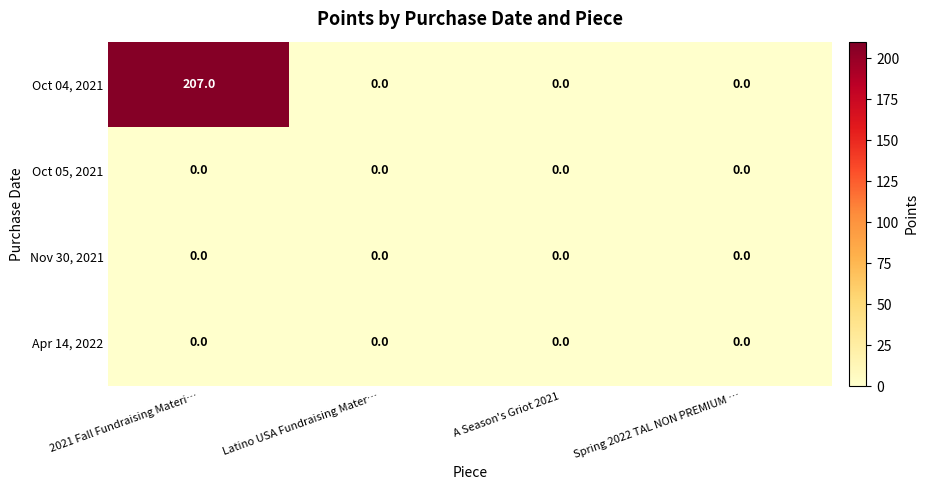

Reading right to left, what are all the values shown in this chart?

Oct 04, 2021: Spring 2022 TAL NON PREMIUM …=0	A Season's Griot 2021=0	Latino USA Fundraising Mater…=0	2021 Fall Fundraising Materi…=207
Oct 05, 2021: Spring 2022 TAL NON PREMIUM …=0	A Season's Griot 2021=0	Latino USA Fundraising Mater…=0	2021 Fall Fundraising Materi…=0
Nov 30, 2021: Spring 2022 TAL NON PREMIUM …=0	A Season's Griot 2021=0	Latino USA Fundraising Mater…=0	2021 Fall Fundraising Materi…=0
Apr 14, 2022: Spring 2022 TAL NON PREMIUM …=0	A Season's Griot 2021=0	Latino USA Fundraising Mater…=0	2021 Fall Fundraising Materi…=0